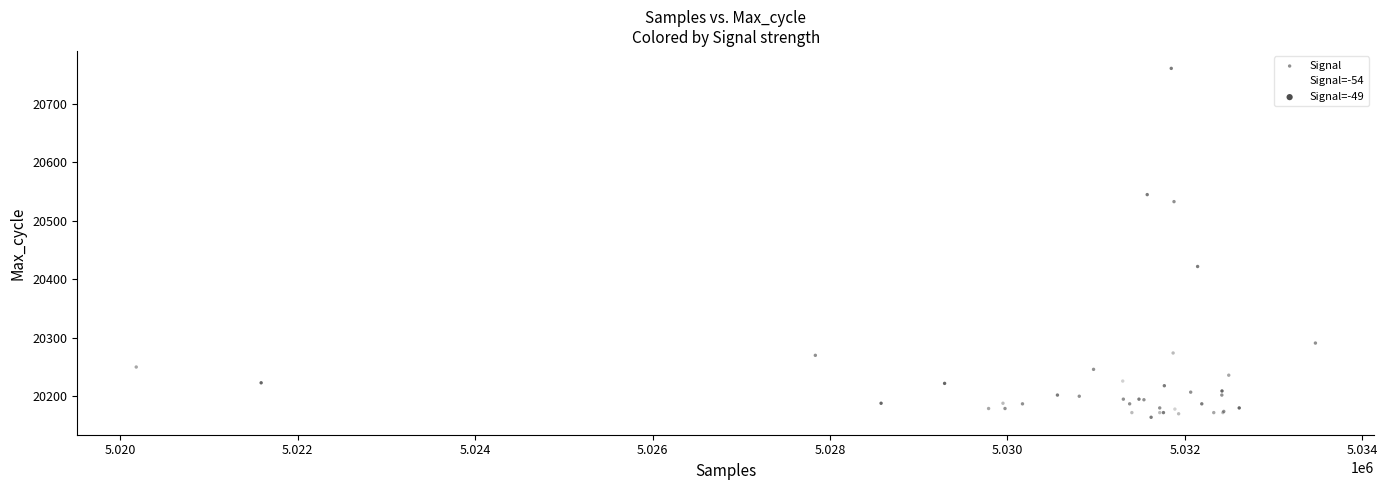

What Y value in the scatter plot is closest to 20462?

20422